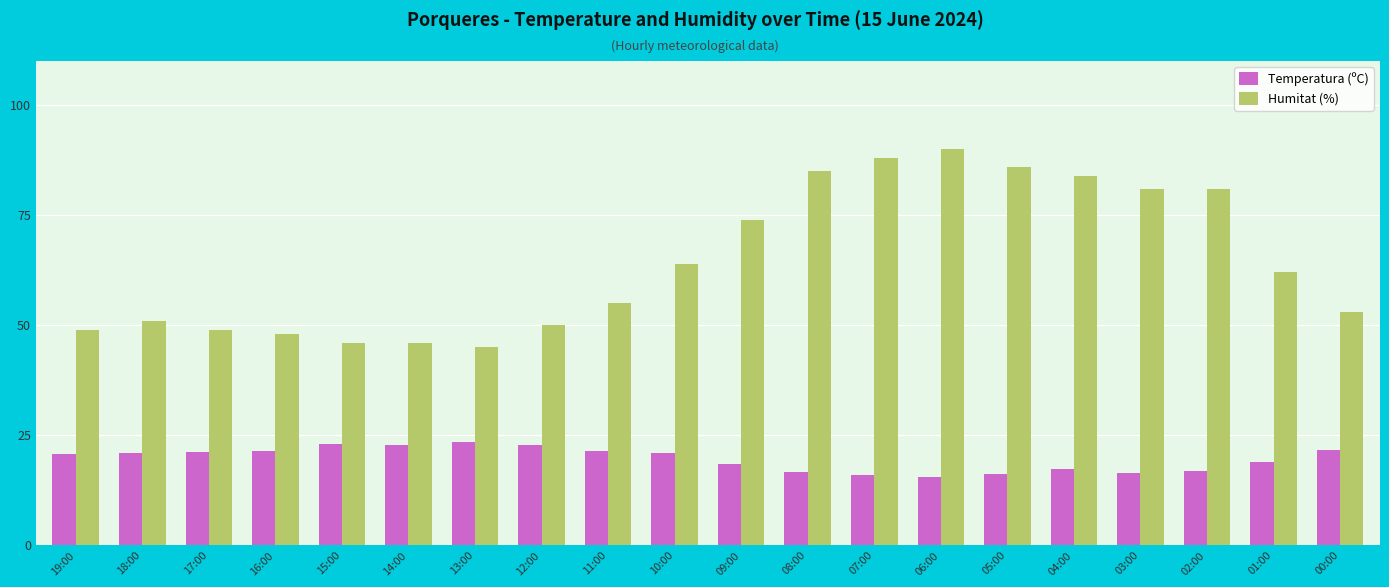

Rank the series at 18:00 from lowest to highest value.

Temperatura (ºC), Humitat (%)